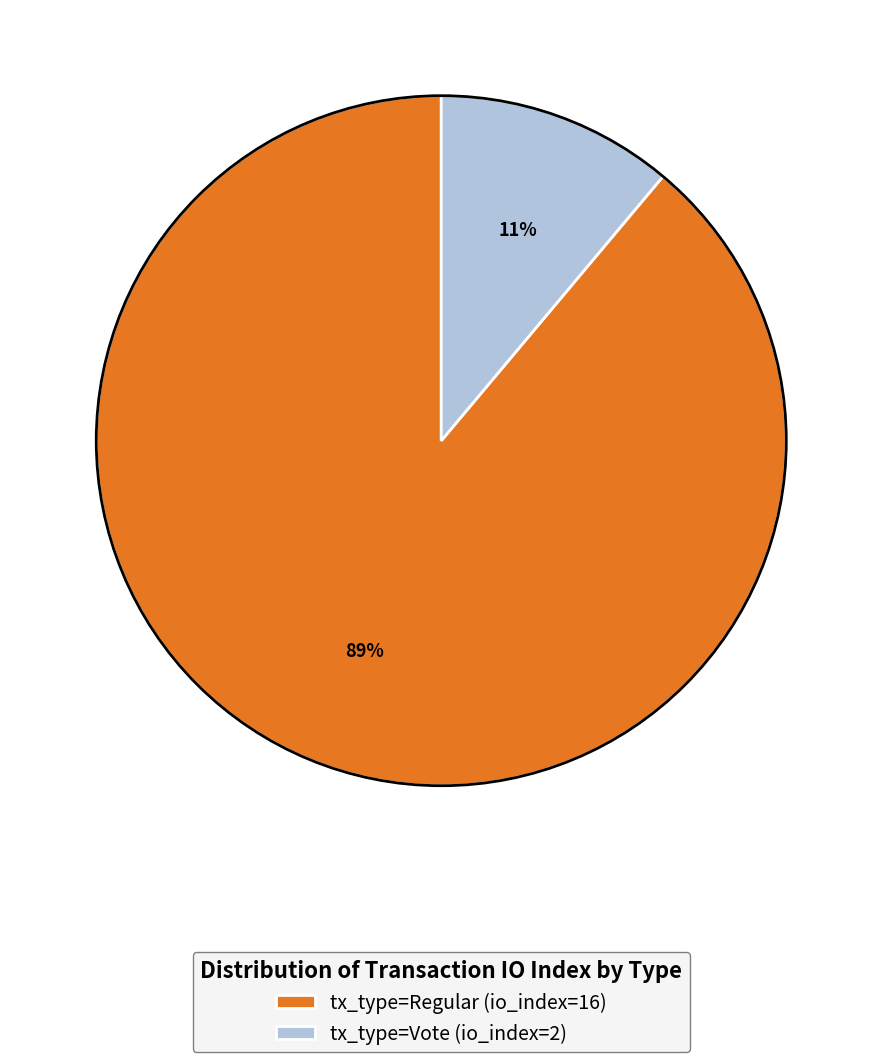

What is the largest slice in the pie chart?

tx_type=Regular (io_index=16)